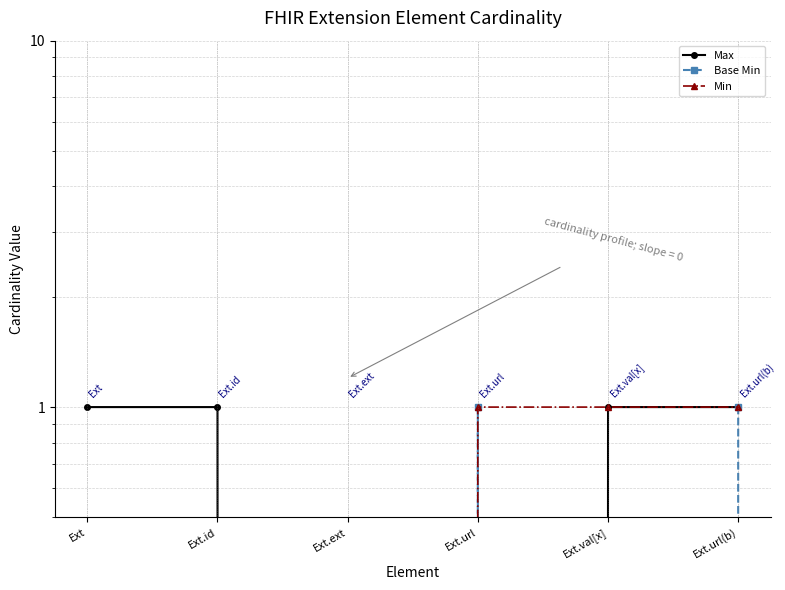

What is the label of the 1st point from the left?

Ext